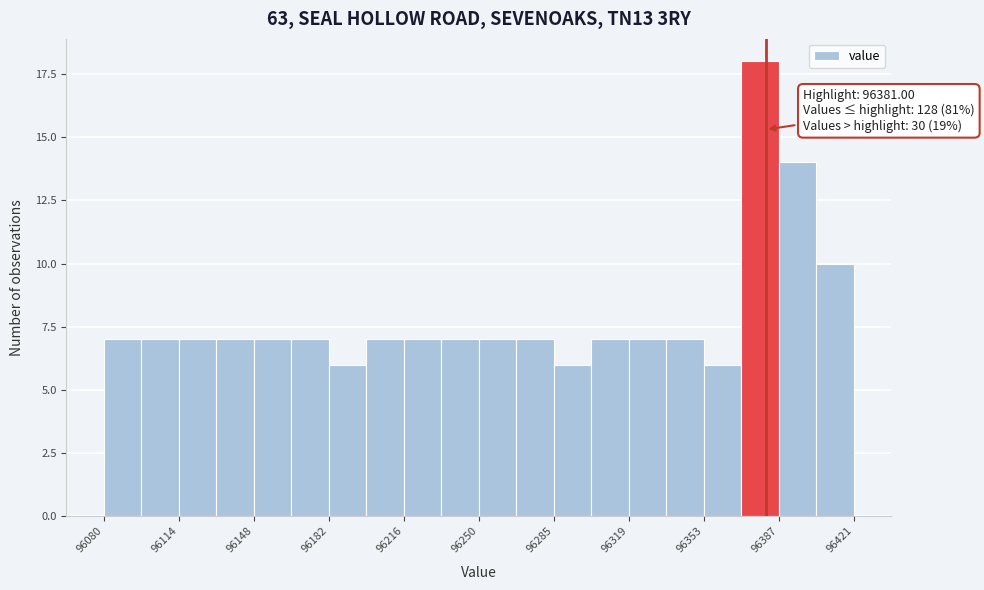

Read against the x-axis, roughly where is the centre of the tallest bar?

96380